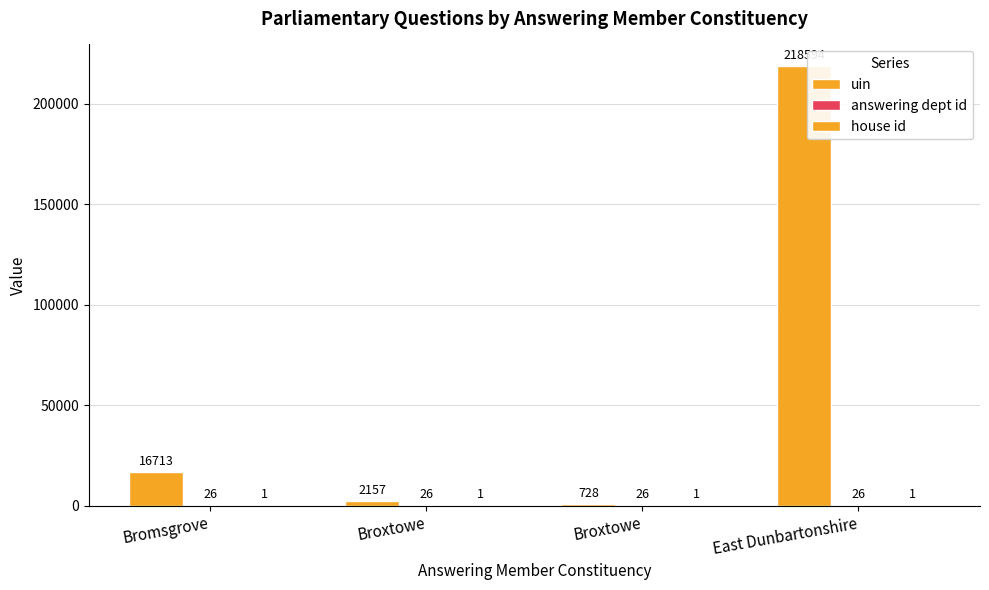

What is the sum of all uin values?

238192